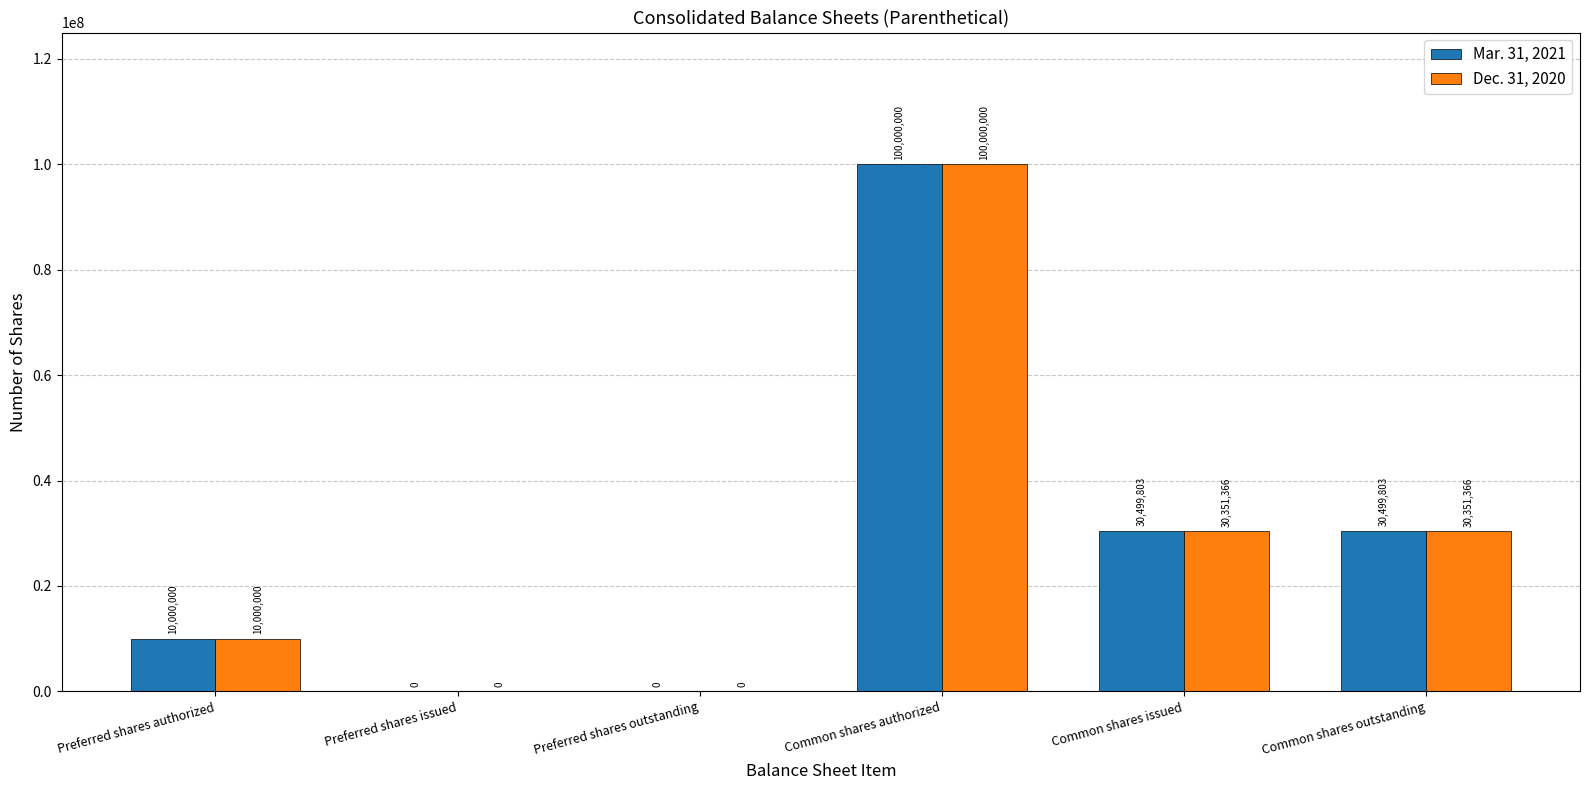

What is the sum of the Dec. 31, 2020 values at Preferred shares authorized and Common shares authorized?

110000000